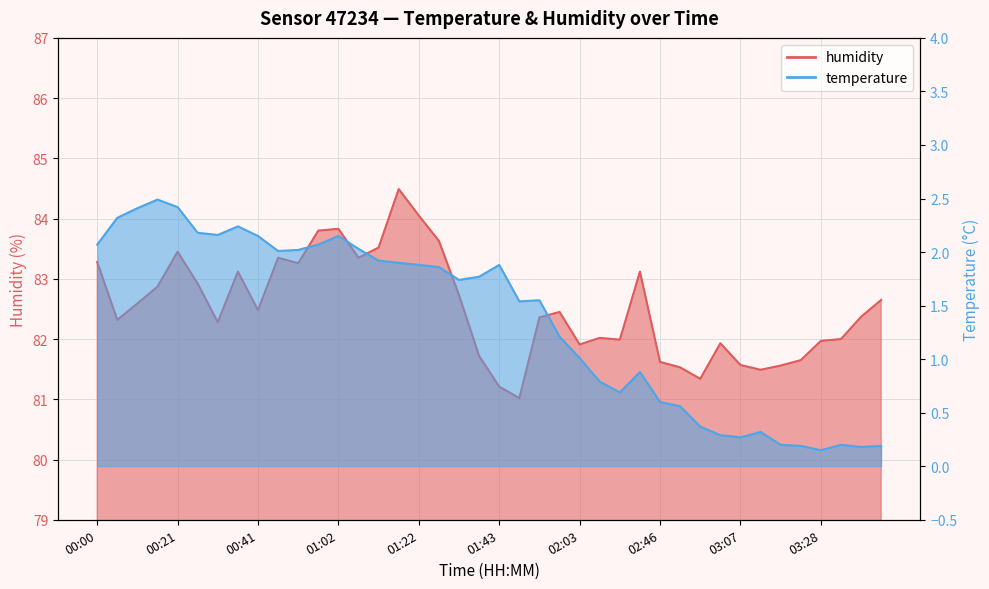

Reading left to right, list all the values displayed in this chart.

temperature: 2.1	2.3	2.4	2.5	2.4	2.2	2.2	2.2	2.1	2.0	2.0	2.1	2.1	2.0	1.9	1.9	1.9	1.9	1.7	1.8	1.9	1.5	1.6	1.2	1.0	0.8	0.7	0.9	0.6	0.6	0.4	0.3	0.3	0.3	0.2	0.2	0.1	0.2	0.2	0.2
humidity: 83.3	82.3	82.6	82.9	83.5	82.9	82.3	83.1	82.5	83.3	83.3	83.8	83.8	83.3	83.5	84.5	84.0	83.6	82.7	81.7	81.2	81.0	82.4	82.5	81.9	82.0	82.0	83.1	81.6	81.5	81.3	81.9	81.6	81.5	81.6	81.7	82.0	82.0	82.4	82.7